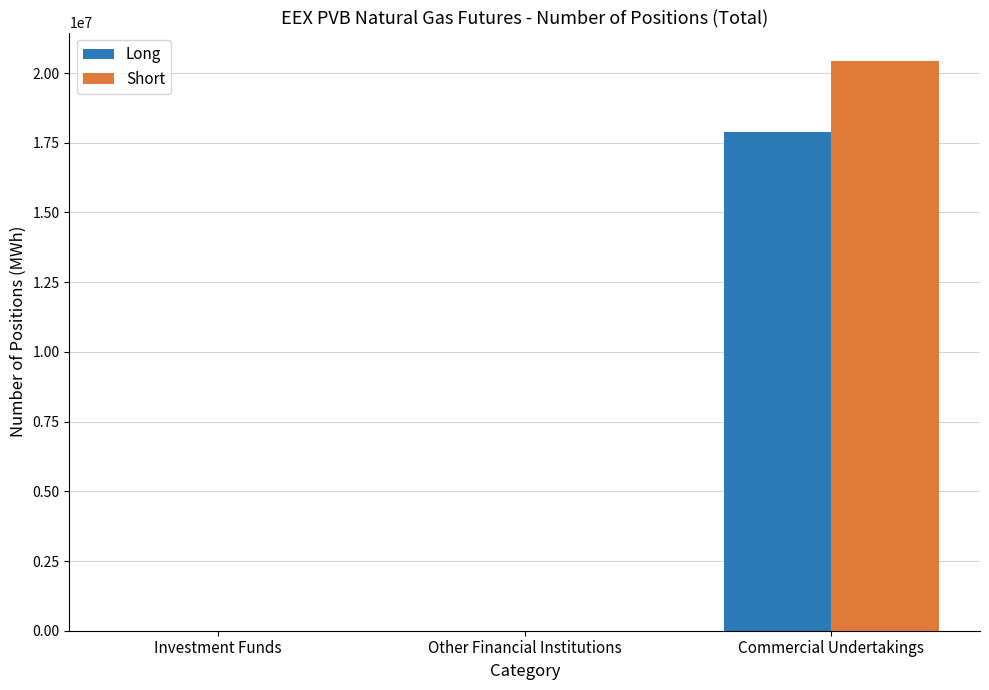

What is the total value across all series at Commercial Undertakings?

38318470